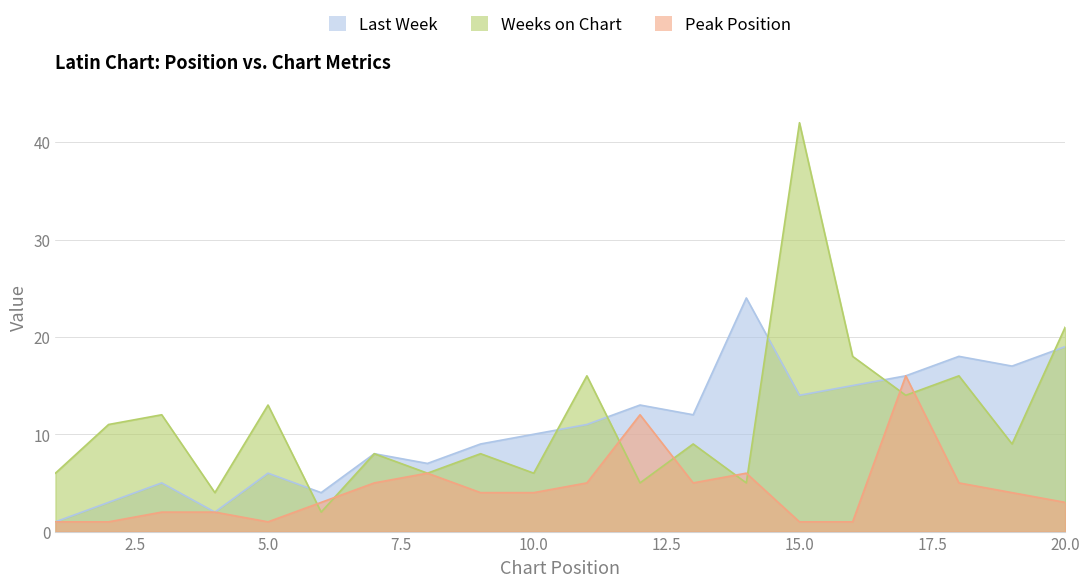

What is the sum of all Last Week values?

214